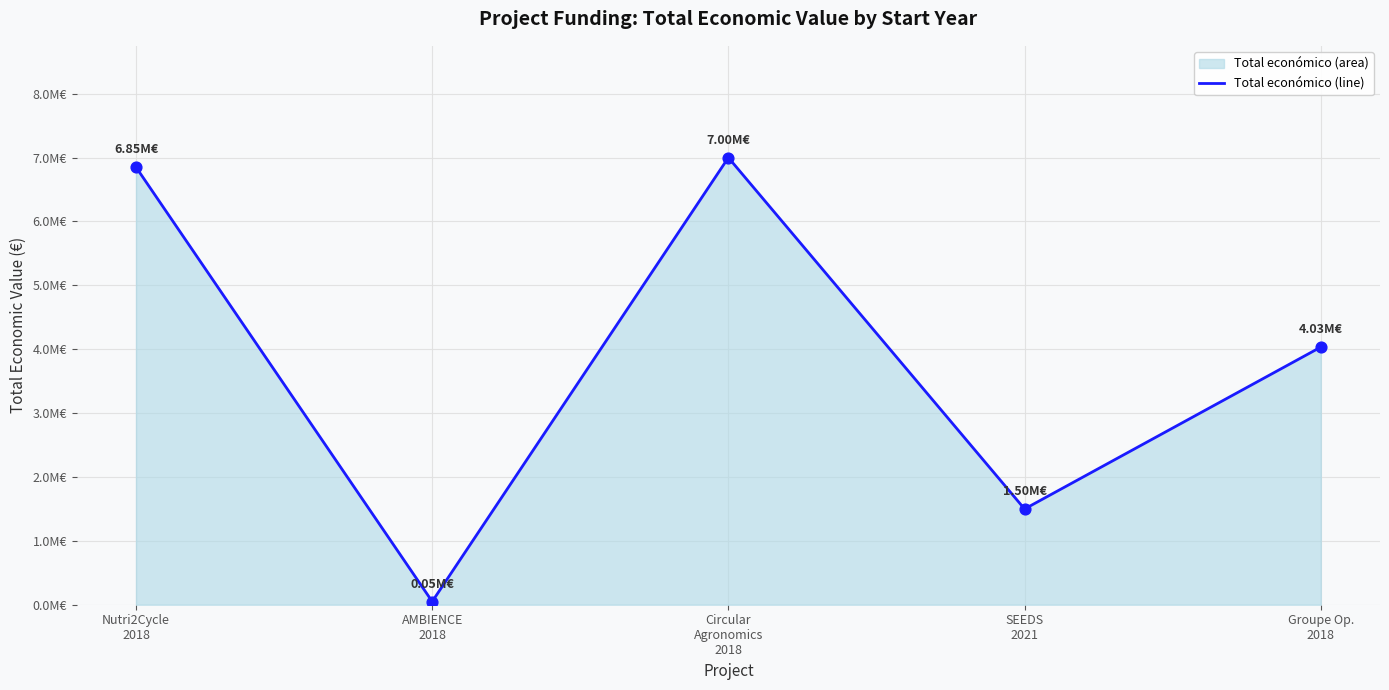

What is the change in value from Nutri2Cycle
2018 to SEEDS
2021?

-5351175